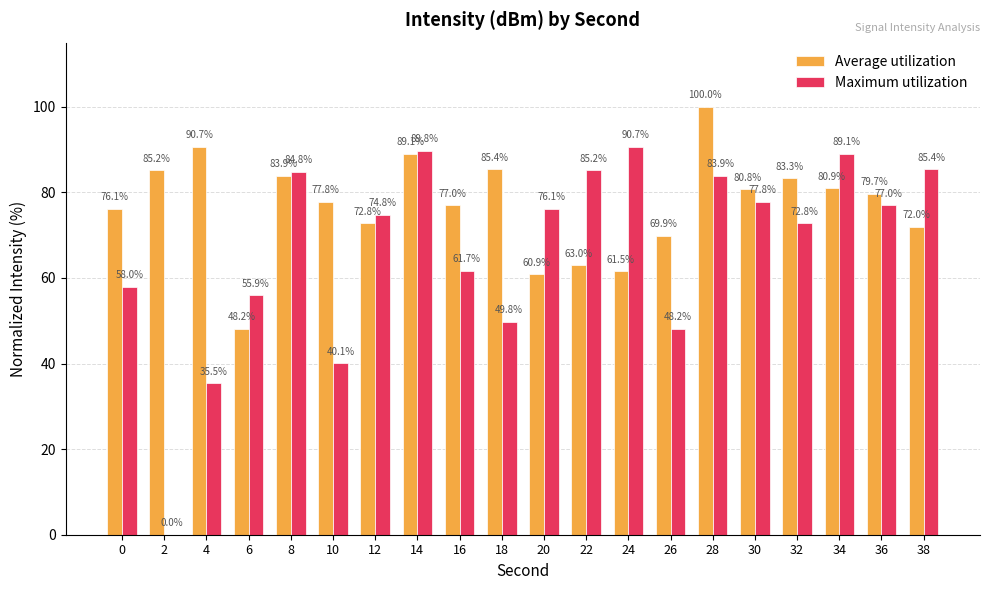

Reading left to right, what are all the values shown in this chart?

Average utilization: 76.1	85.2	90.7	48.2	83.9	77.8	72.8	89.1	77.0	85.4	60.9	63.0	61.5	69.9	100.0	80.8	83.3	80.9	79.7	72.0
Maximum utilization: 58.0	0.0	35.5	55.9	84.8	40.1	74.8	89.8	61.7	49.8	76.1	85.2	90.7	48.2	83.9	77.8	72.8	89.1	77.0	85.4